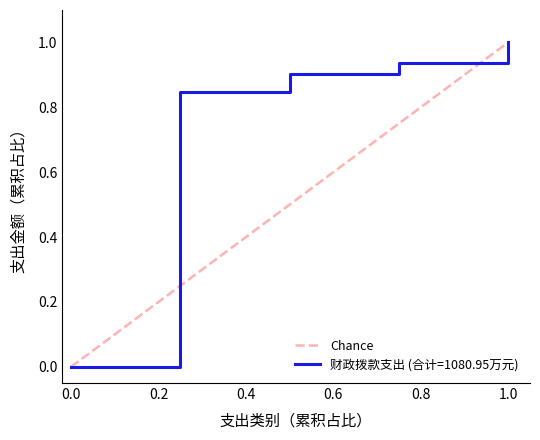

What is the maximum value for 财政拨款支出 (合计=1080.95万元)?

1.0